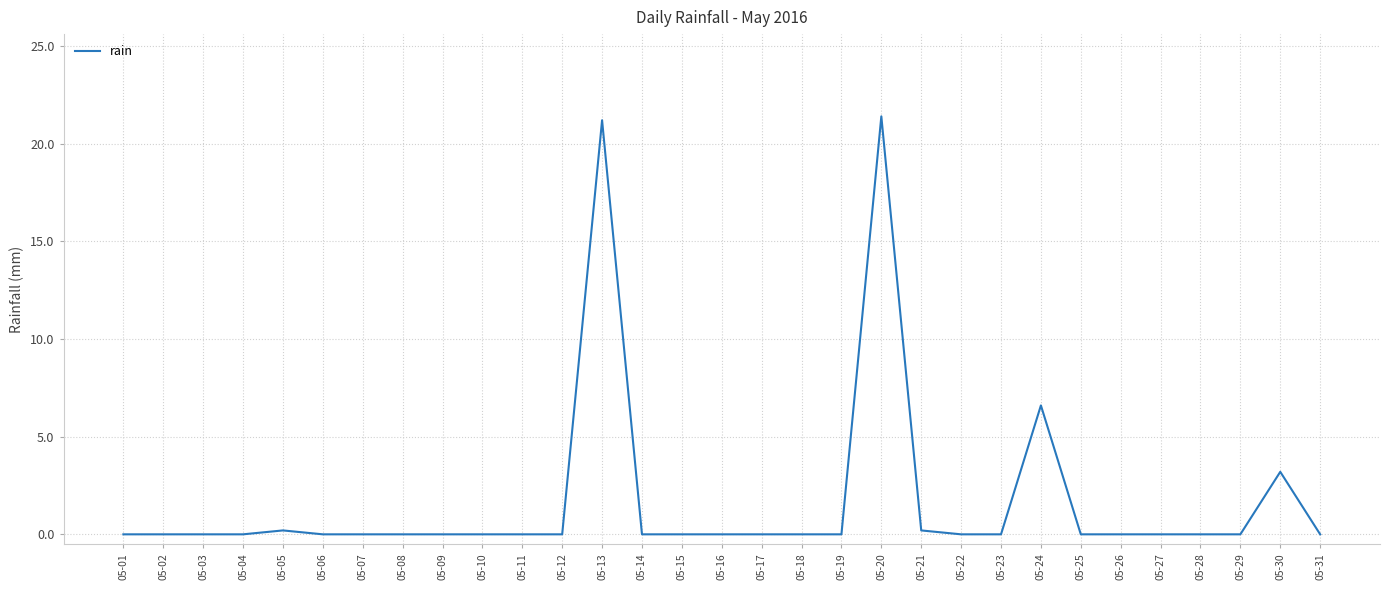

What is the sum of the values at 05-20 and 05-30?

24.6